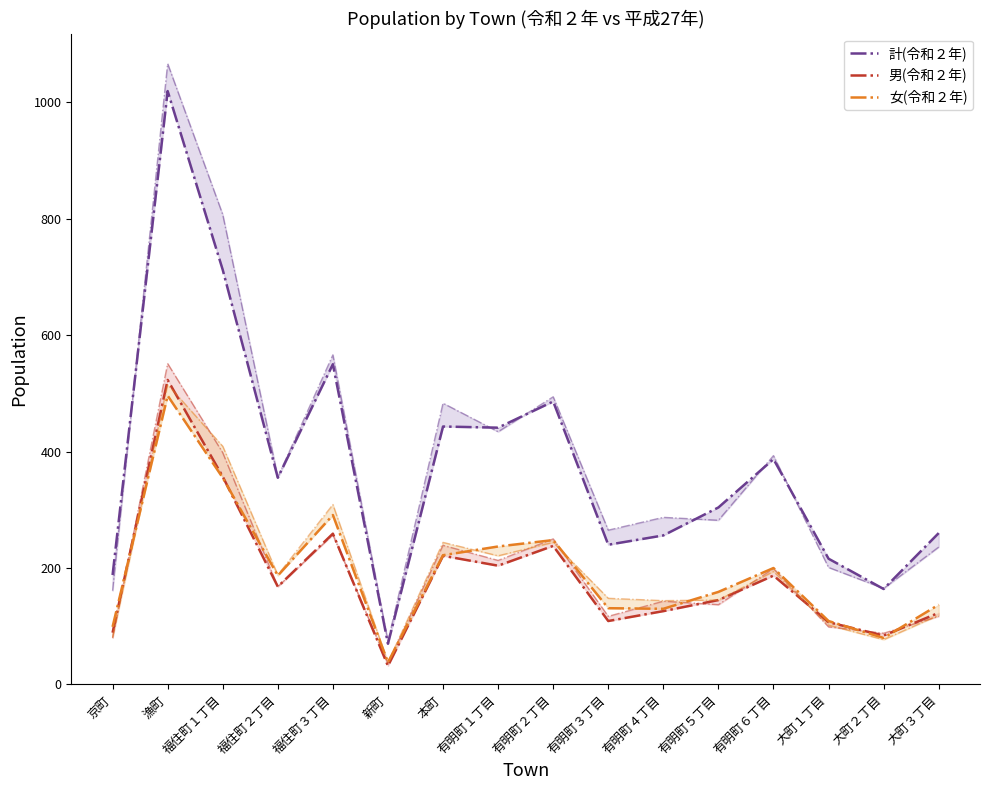

Where is the first local minimum for 女(令和２年)?

福住町２丁目